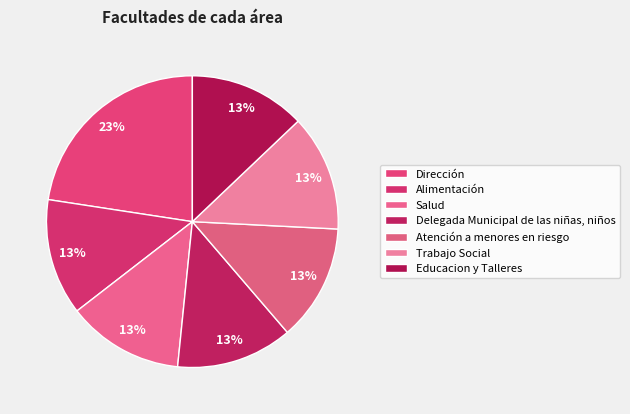

Does Dirección represent more than half of the total?

No